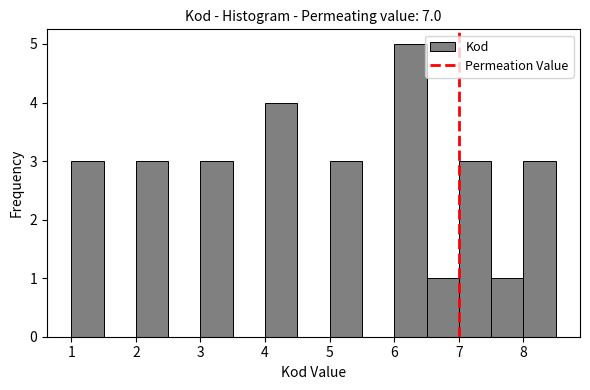

Which range on the x-axis has the tallest bar?

6.0 to 6.5